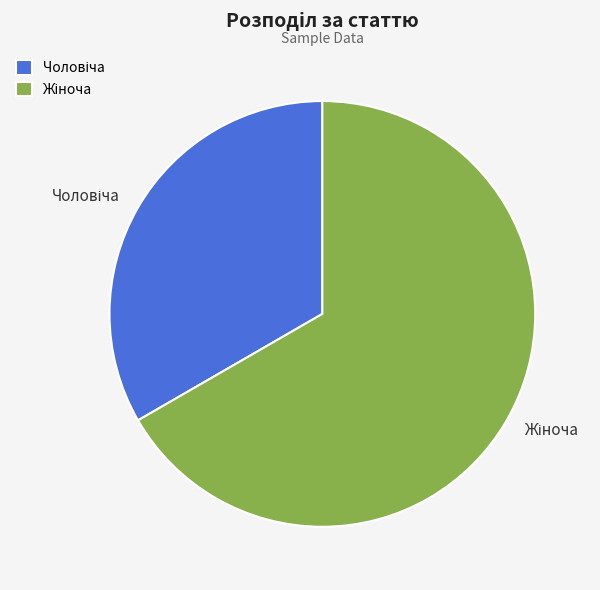

Does any single category account for the majority?

Yes